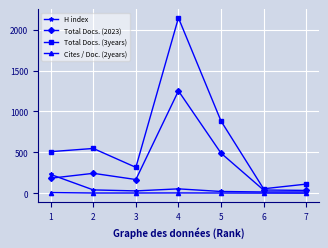

True or false: Total Docs. (2023) has more than 0 points higher than both neighbors.

True